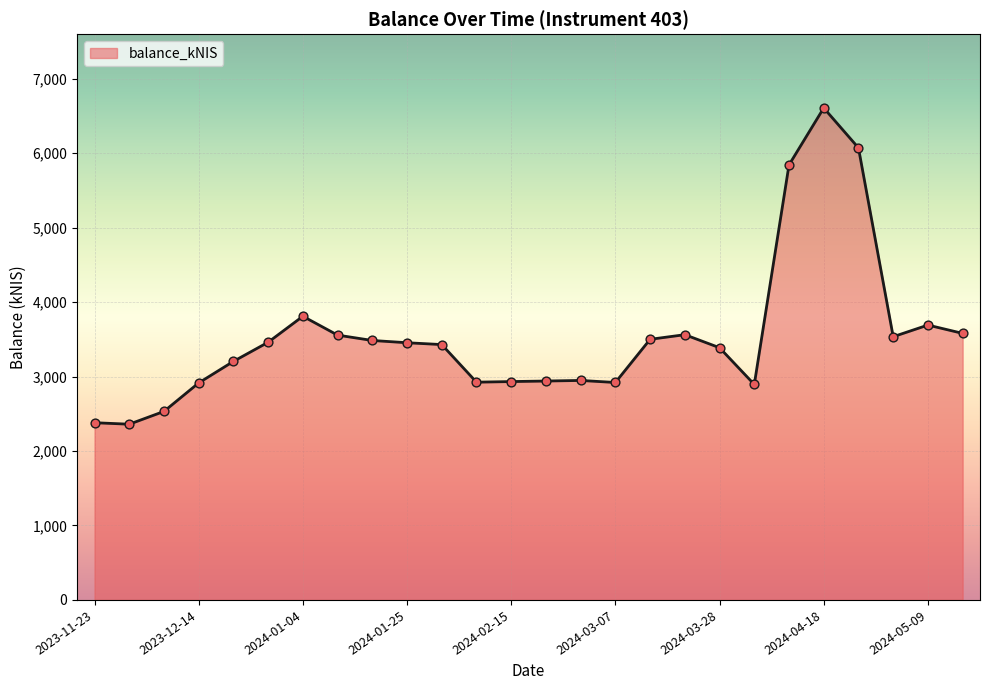

What is the difference between the maximum and minimum values?

4247.2